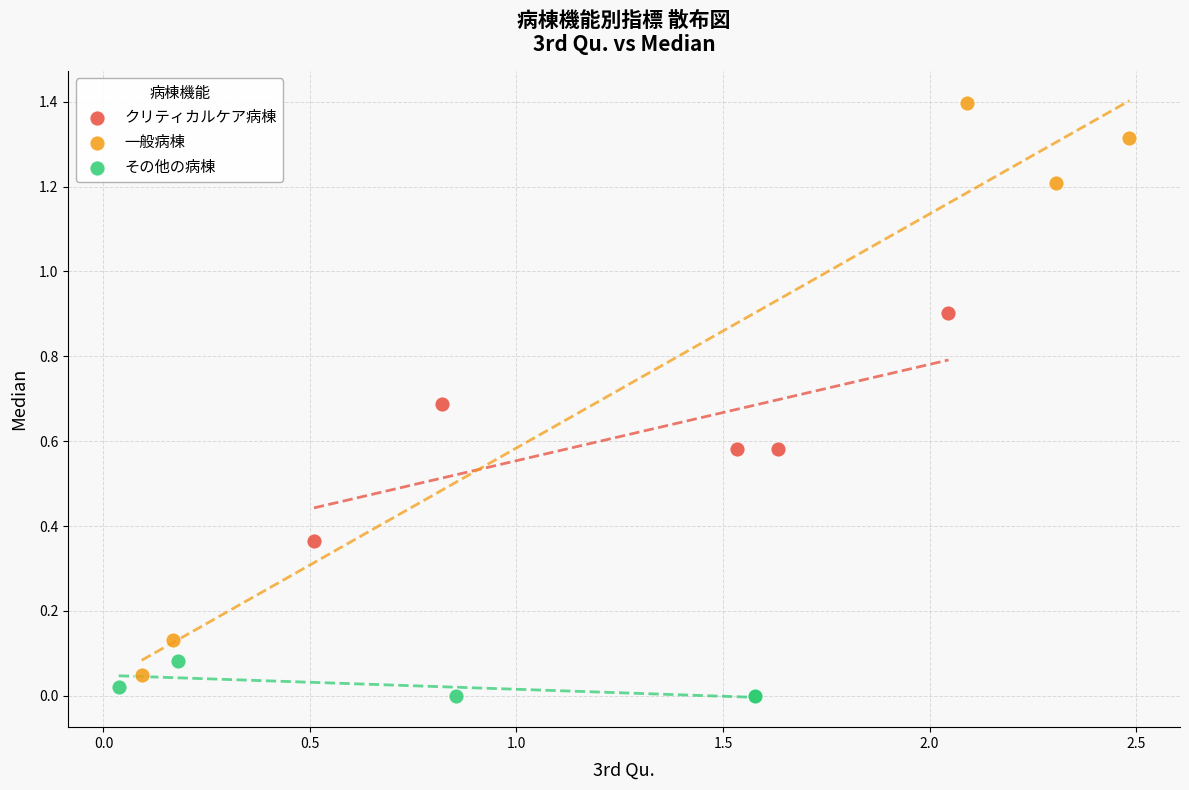

Which series has the largest Y range (max minus min)?

一般病棟